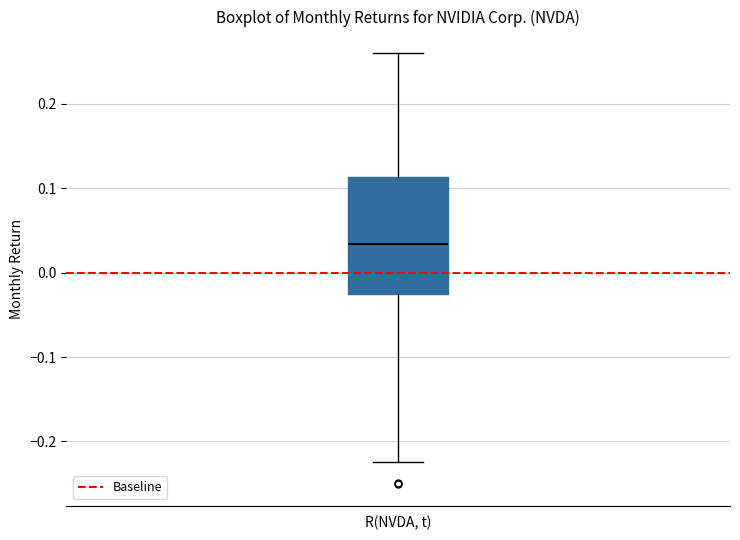

Where does the median line of the box for R(NVDA, t) sit on the y-axis? The values are not printed on the chart, so give them approximately, as read against the axis.

0.03